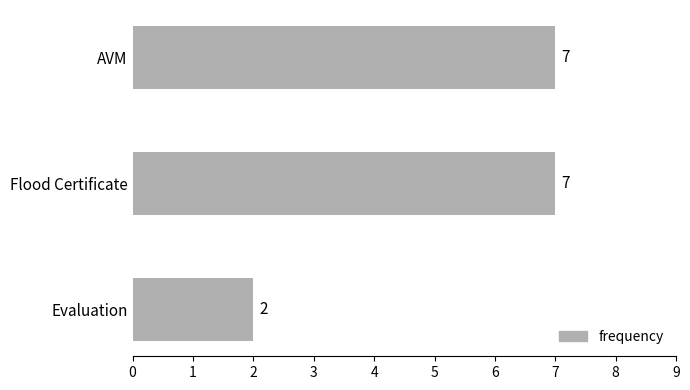

What is the greatest value displayed?

7